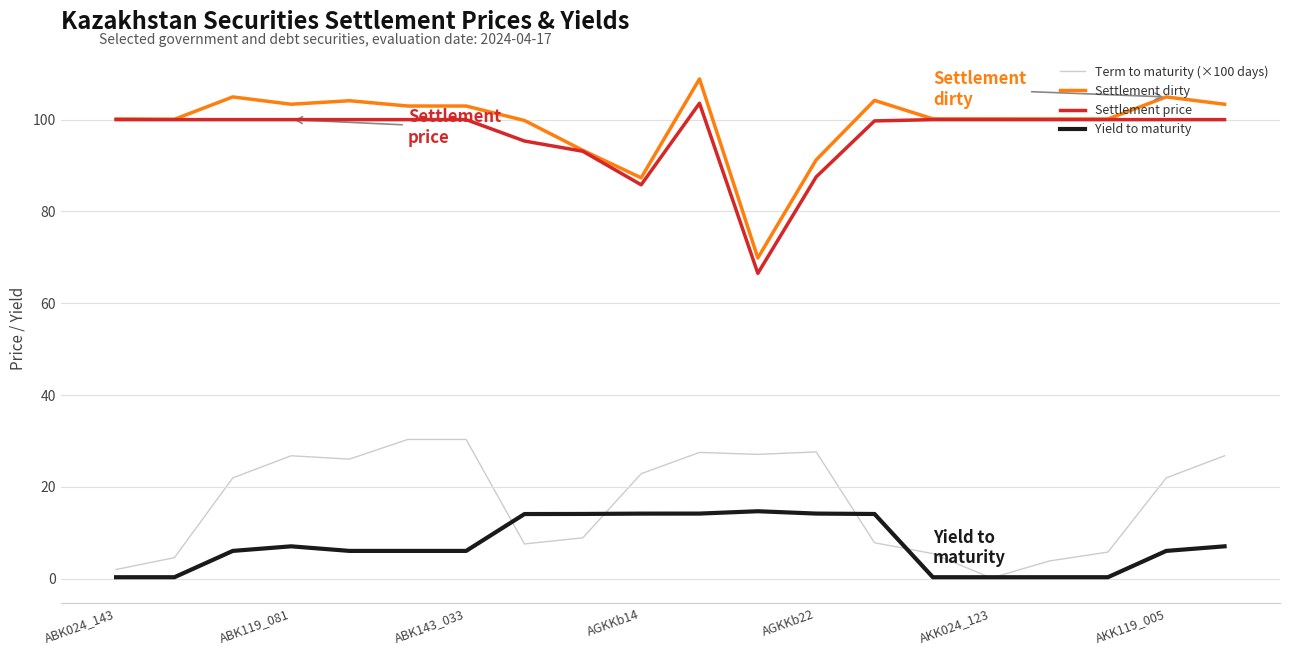

Which series has the largest range (max minus min)?

Settlement dirty